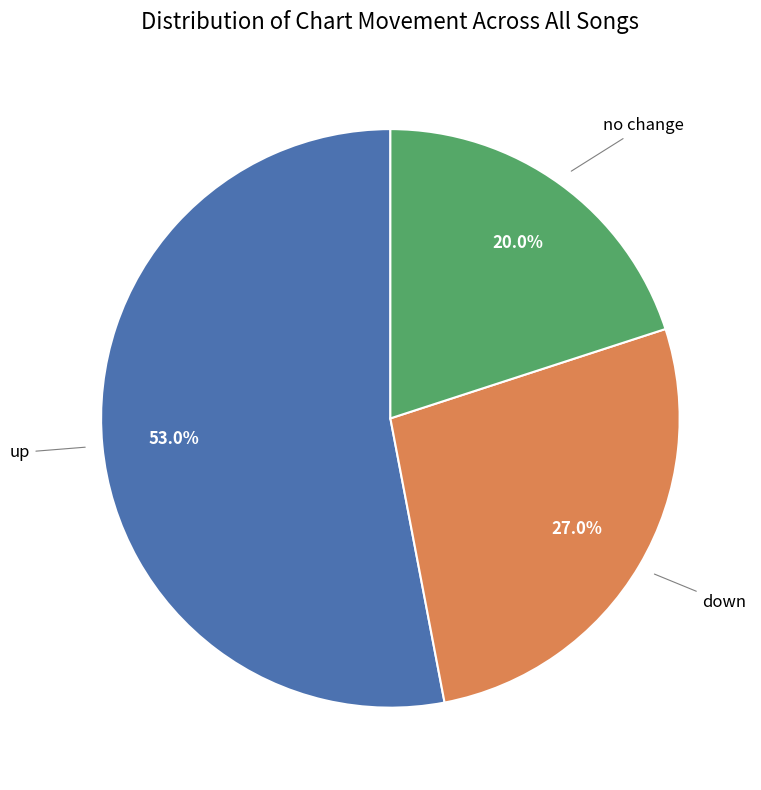

Does any single category account for the majority?

Yes